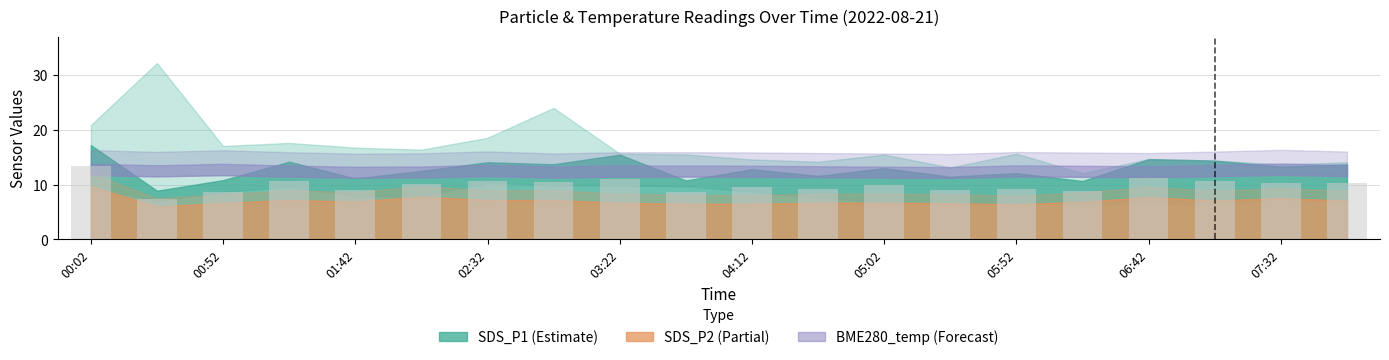

What is the value of the 5th bar from the left?

9.0